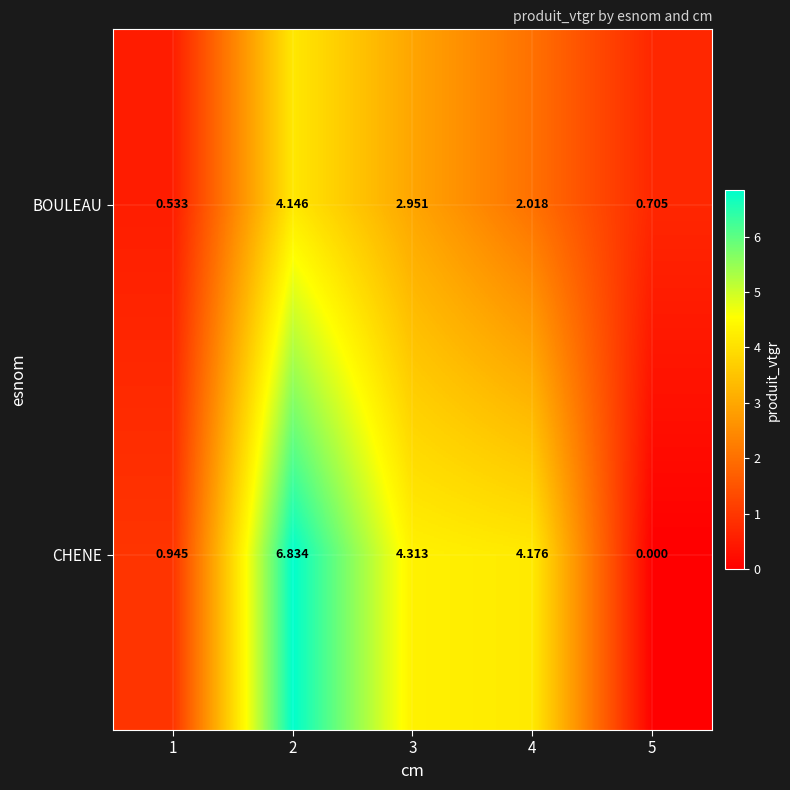

Which series has the largest total across all categories?

CHENE